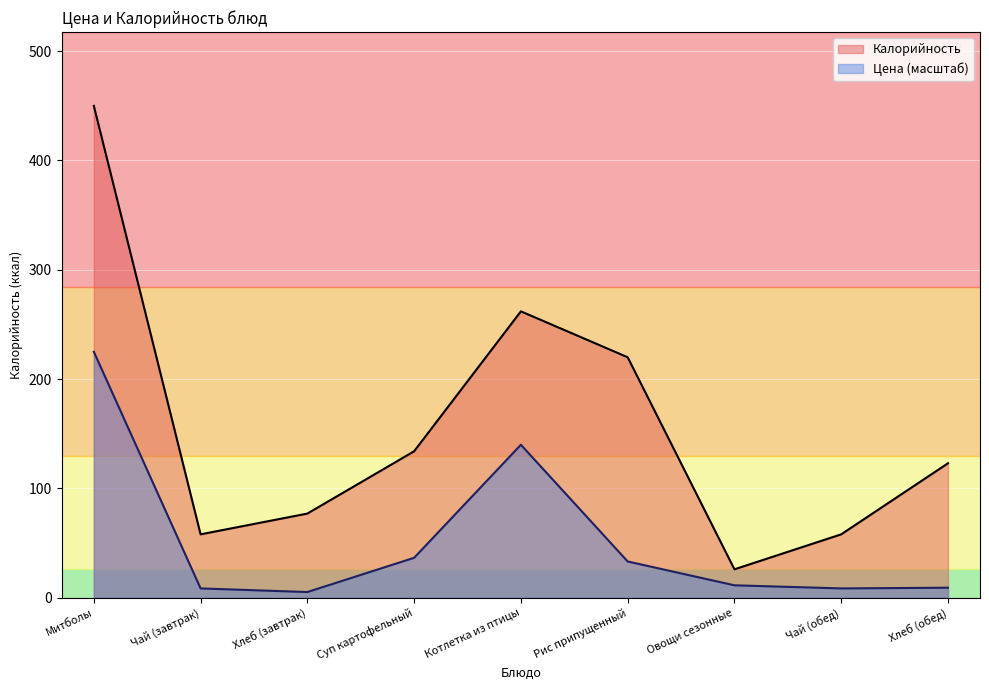

True or false: Калорийность and Цена cross at least once.

False